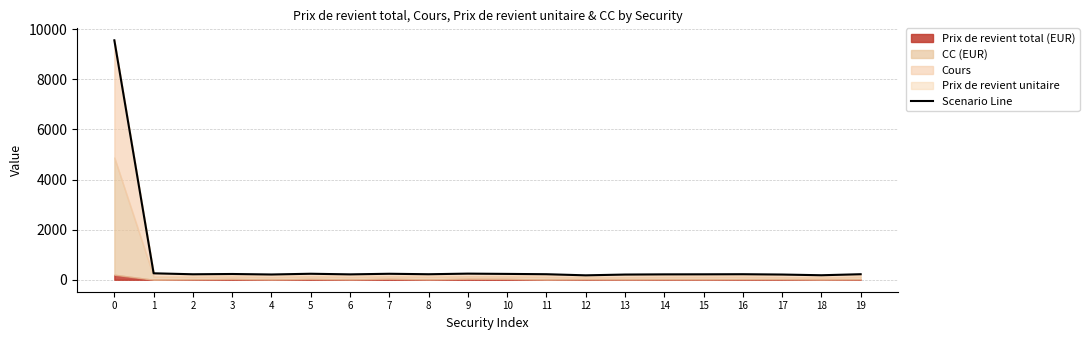

Reading left to right, extract all data points from this chart.

9555.5	257.2	218.7	229.7	210.1	239.3	214.8	238.6	220.1	244.2	233.2	220.9	176.4	207.3	215.1	217.1	221.0	208.1	179.6	220.6